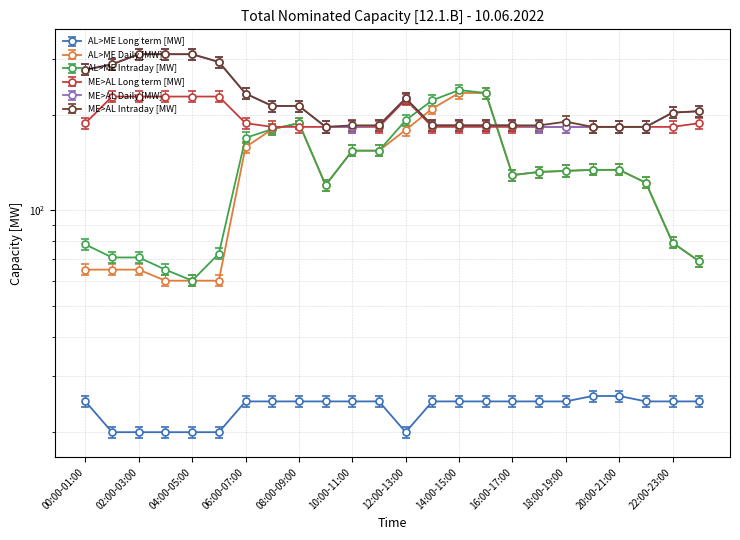

The value of ME>AL Long term [MW] at 04:00-05:00 is 285.3. True or false?

False